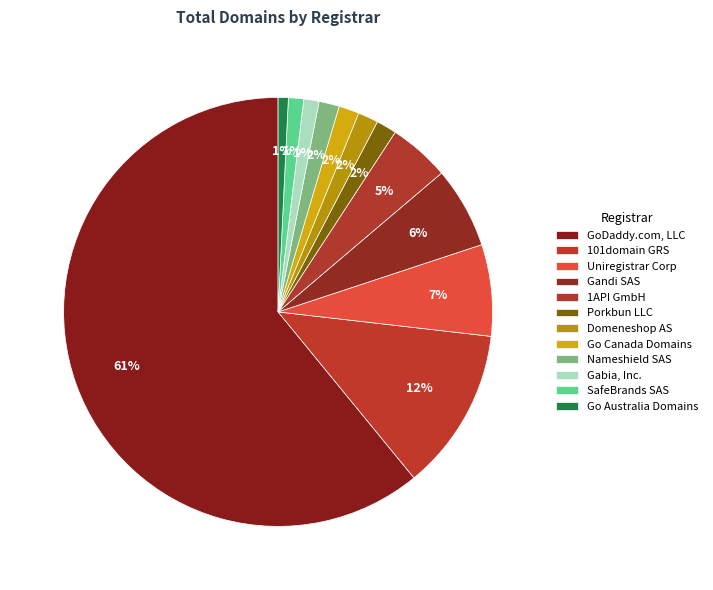

Which has a higher value, SafeBrands SAS or Porkbun LLC?

Porkbun LLC